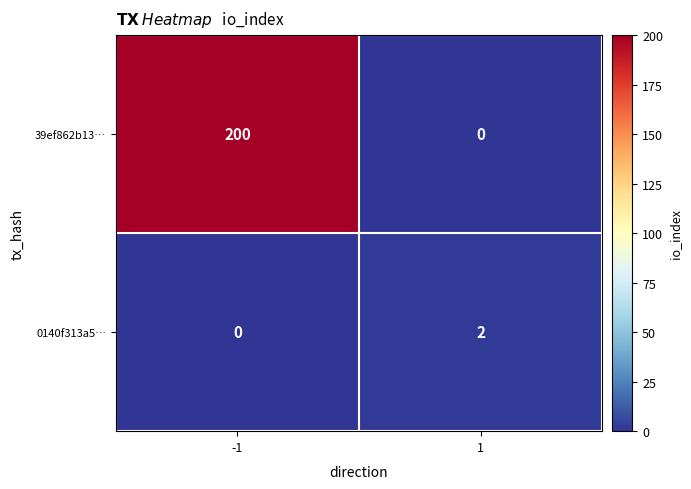

Reading right to left, what are all the values shown in this chart?

39ef862b13…: 0	200
0140f313a5…: 2	0